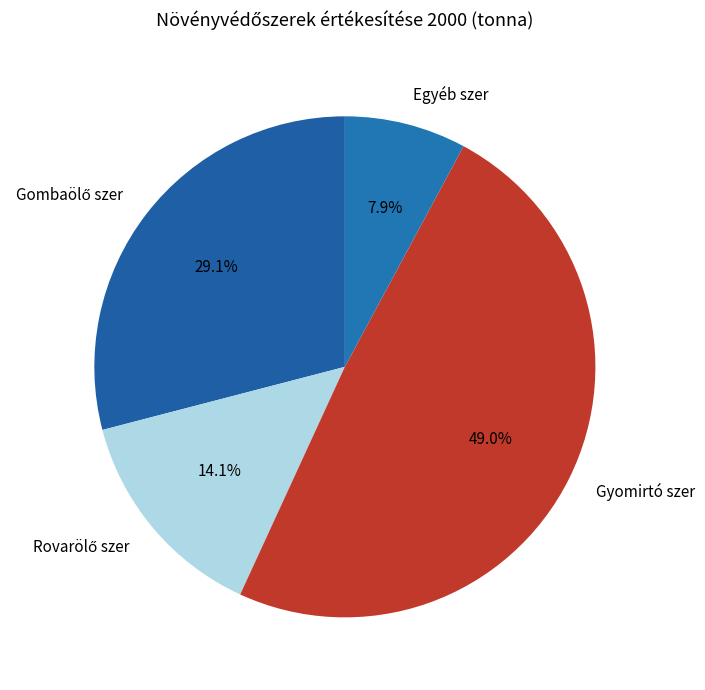

Does Gyomirtó szer represent more than half of the total?

No